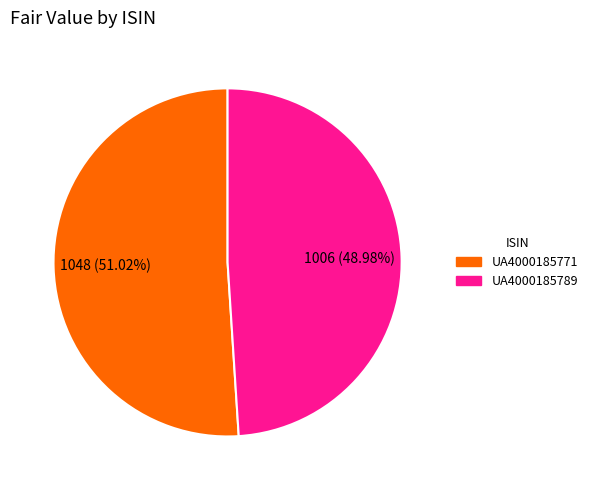

Is it true that UA4000185789 is 49% of the pie?

True